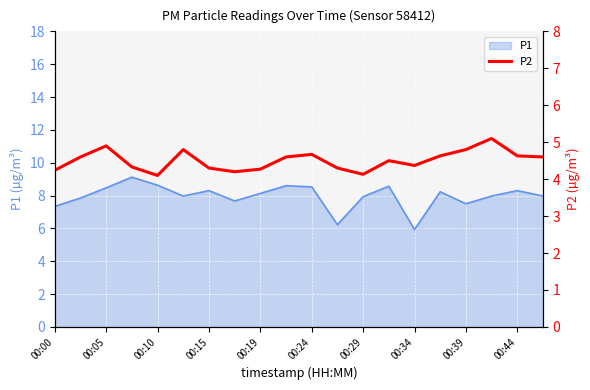

The value of P1 at 00:29 is 4.9. True or false?

False